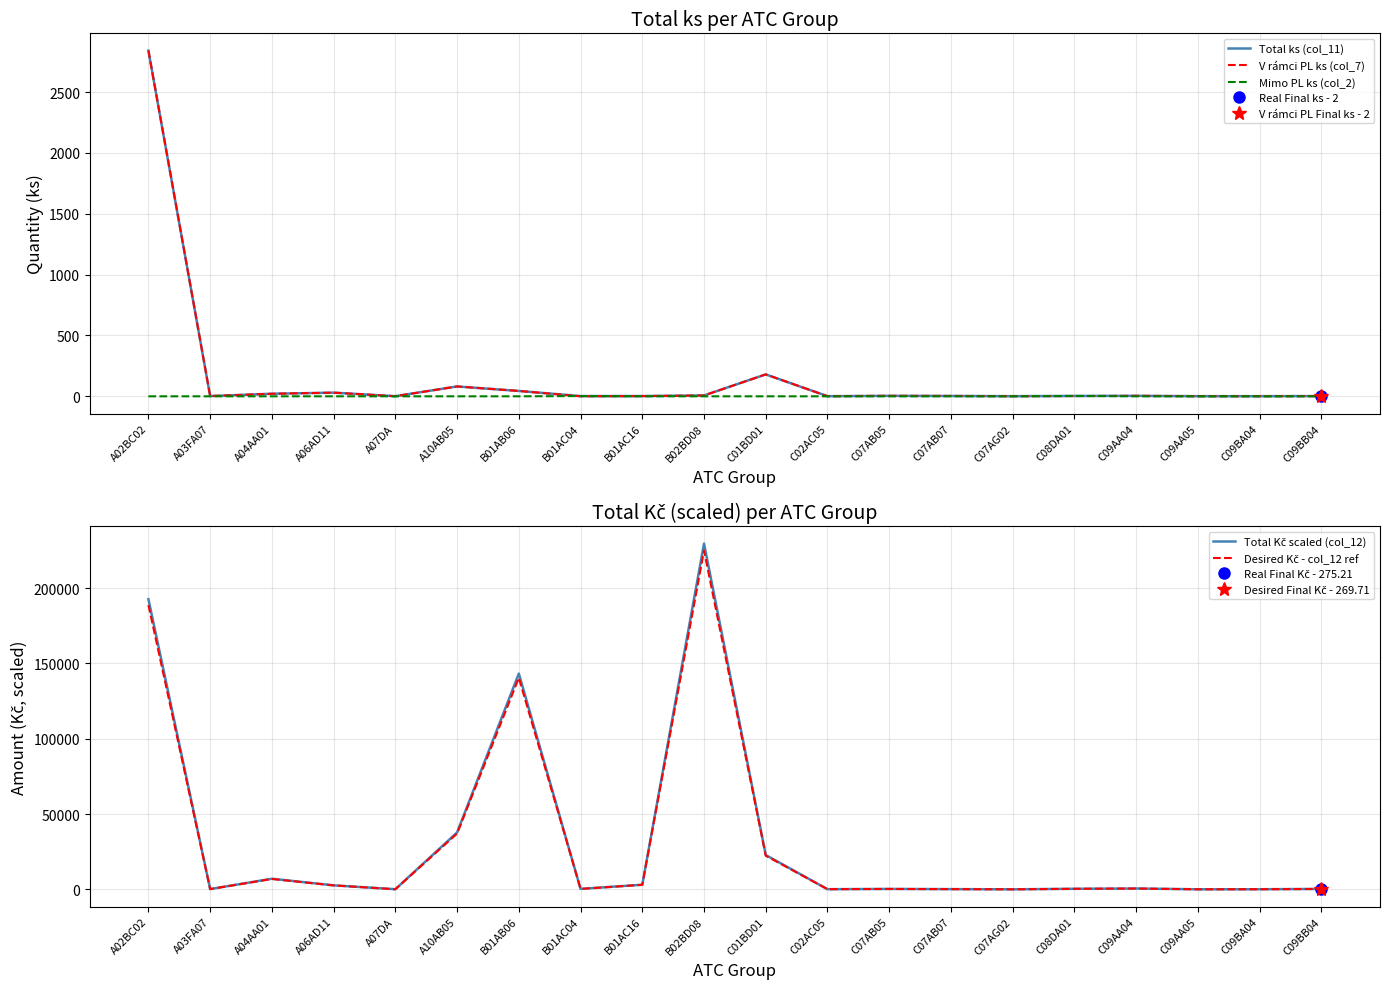

Where does the Desired Kč - col_12 ref series first go above 355?

A02BC02